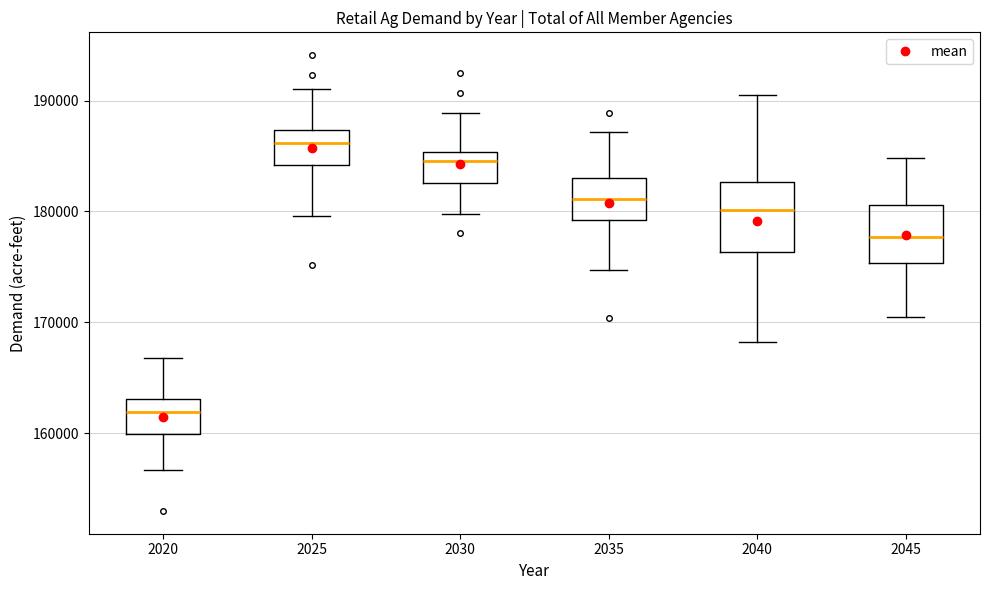

Where is the lower edge of the box at x = 2035 on the y-axis? The values are not printed on the chart, so give them approximately, as read against the axis.

179000